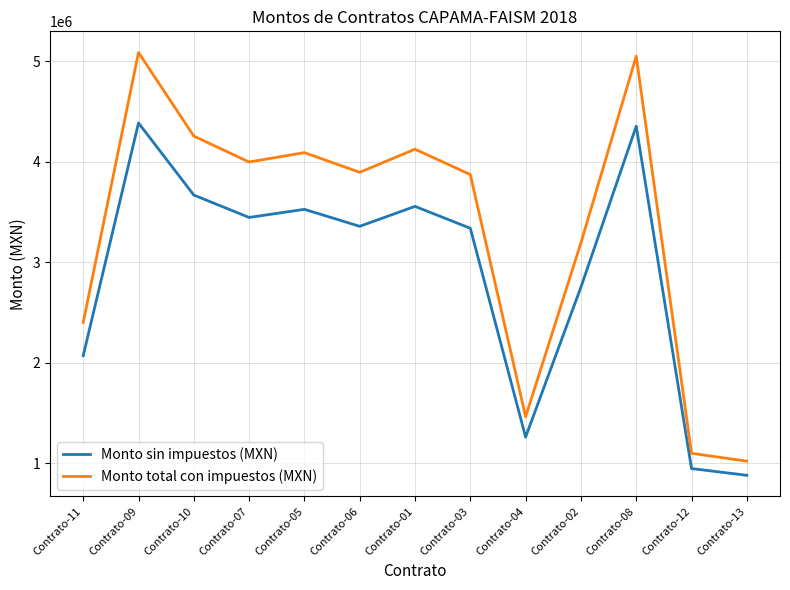

What is the sum of the Monto total con impuestos (MXN) values at Contrato-06 and Contrato-05?

7985808.9